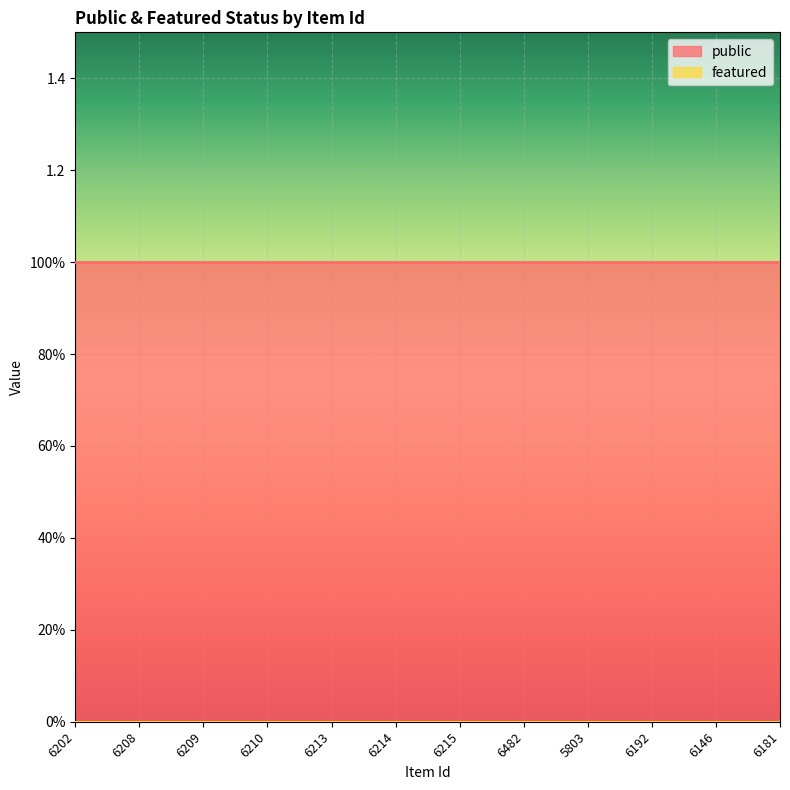

Rank the series by their maximum value, from highest to lowest.

public, featured